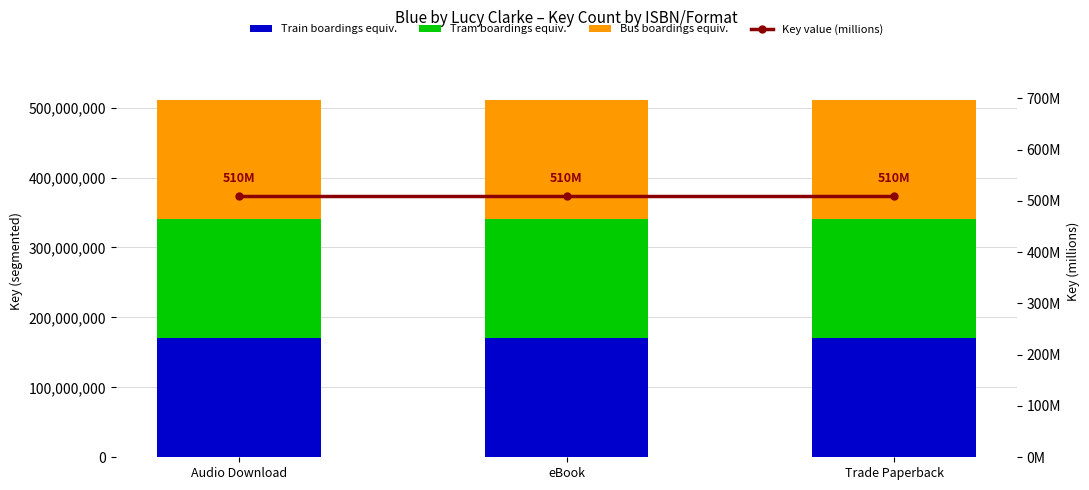

What are all the series names shown in the legend?

Train boardings equiv., Tram boardings equiv., Bus boardings equiv., Key value (millions)